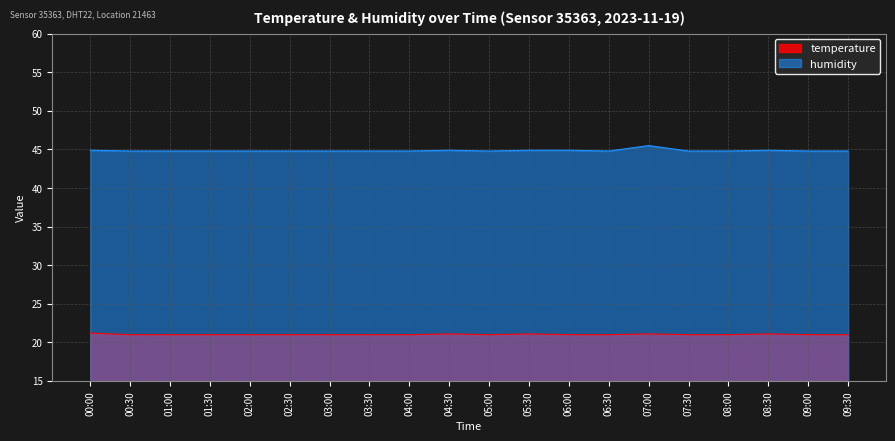

Reading right to left, list all the values displayed in this chart.

temperature: 09:30=21.0	09:00=21.0	08:30=21.1	08:00=21.0	07:30=21.0	07:00=21.1	06:30=21.0	06:00=21.0	05:30=21.1	05:00=21.0	04:30=21.1	04:00=21.0	03:30=21.0	03:00=21.0	02:30=21.0	02:00=21.0	01:30=21.0	01:00=21.0	00:30=21.0	00:00=21.2
humidity: 09:30=44.8	09:00=44.8	08:30=44.9	08:00=44.8	07:30=44.8	07:00=45.5	06:30=44.8	06:00=44.9	05:30=44.9	05:00=44.8	04:30=44.9	04:00=44.8	03:30=44.8	03:00=44.8	02:30=44.8	02:00=44.8	01:30=44.8	01:00=44.8	00:30=44.8	00:00=44.9